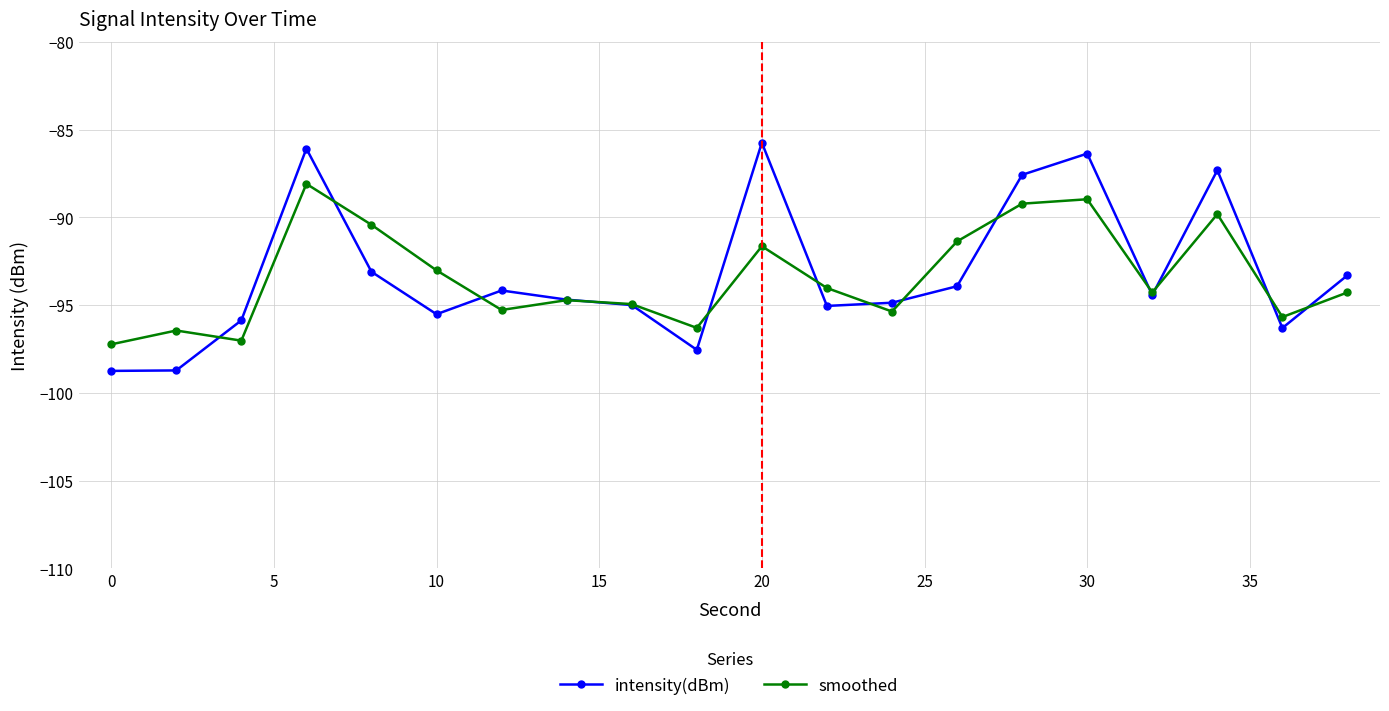

List the series in order of their peak value, highest first.

intensity(dBm), smoothed